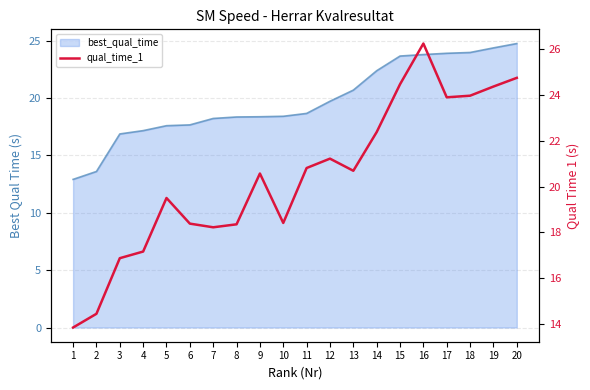

How many interior local valleys (lower than both neighbors) does the data have?

4